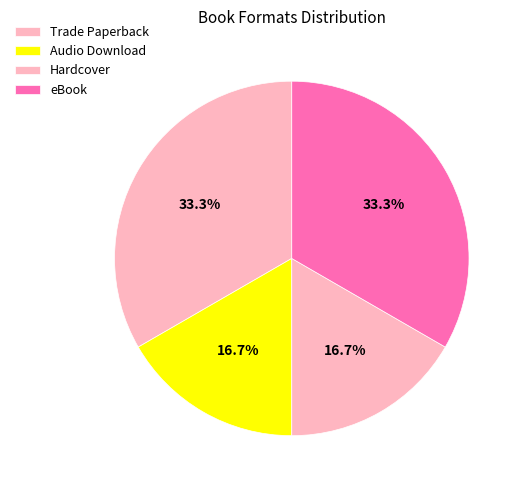

Which category has the smallest portion of the pie?

Audio Download